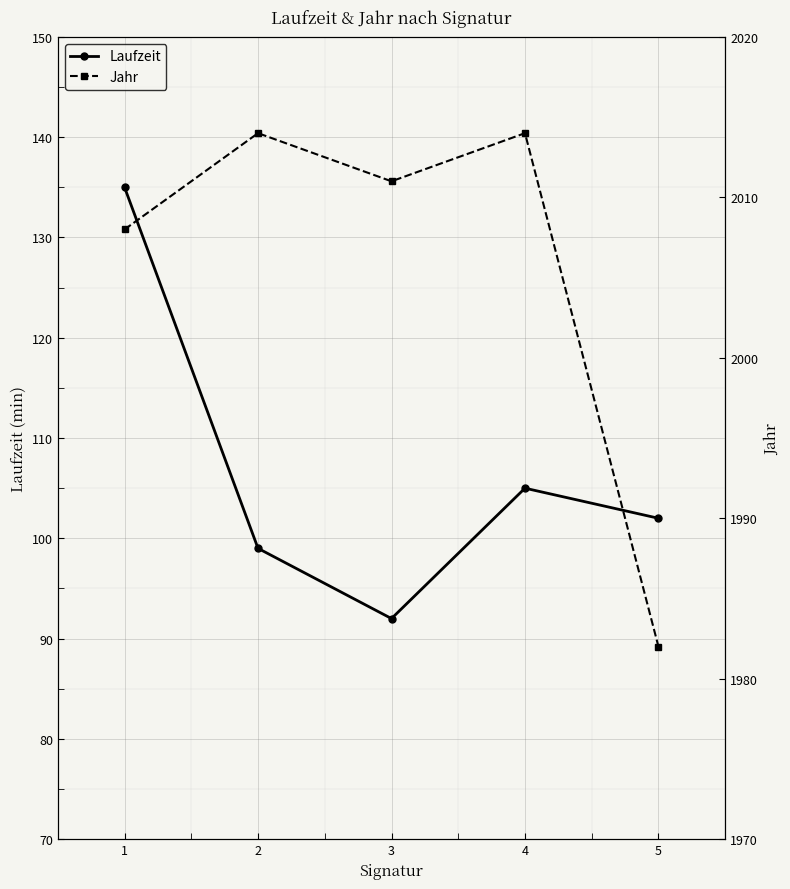

Is it true that Laufzeit equals 187 at 4?

False